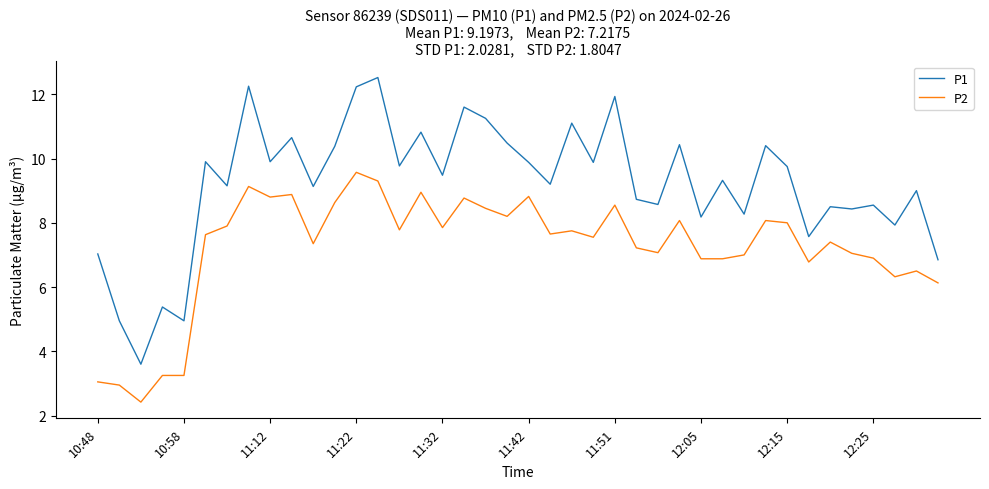

List the series in order of their overall mean, lowest first.

P2, P1